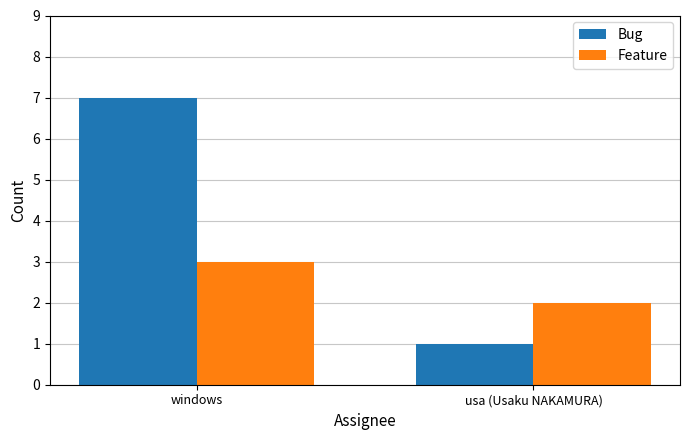

Which series has the largest total across all categories?

Bug